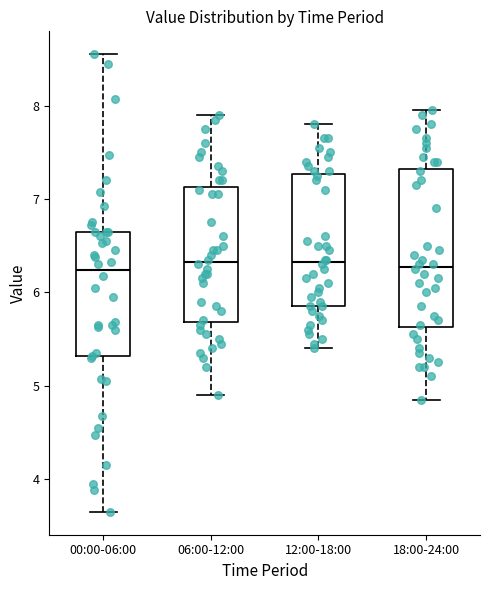

Reading left to right, read every box against the y-axis: the position of its median line, the range the box covers, and the ends of its whiskers. The values are not printed on the chart, so give them approximately, as read against the axis.

00:00-06:00: median 6.2, box 5.3 to 6.7, whiskers 3.7 to 8.6
06:00-12:00: median 6.3, box 5.7 to 7.1, whiskers 4.9 to 7.9
12:00-18:00: median 6.3, box 5.9 to 7.3, whiskers 5.4 to 7.8
18:00-24:00: median 6.3, box 5.6 to 7.3, whiskers 4.9 to 8.0